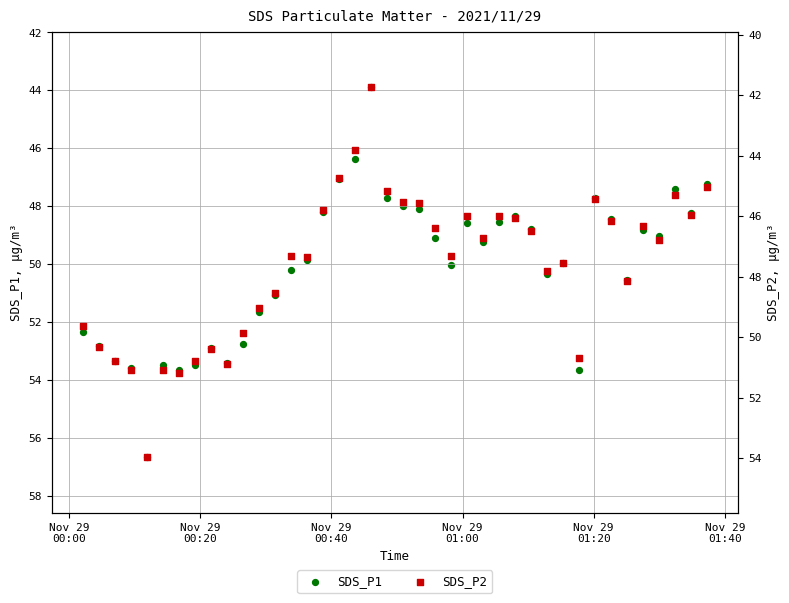

What are all the series names shown in the legend?

SDS_P1, SDS_P2